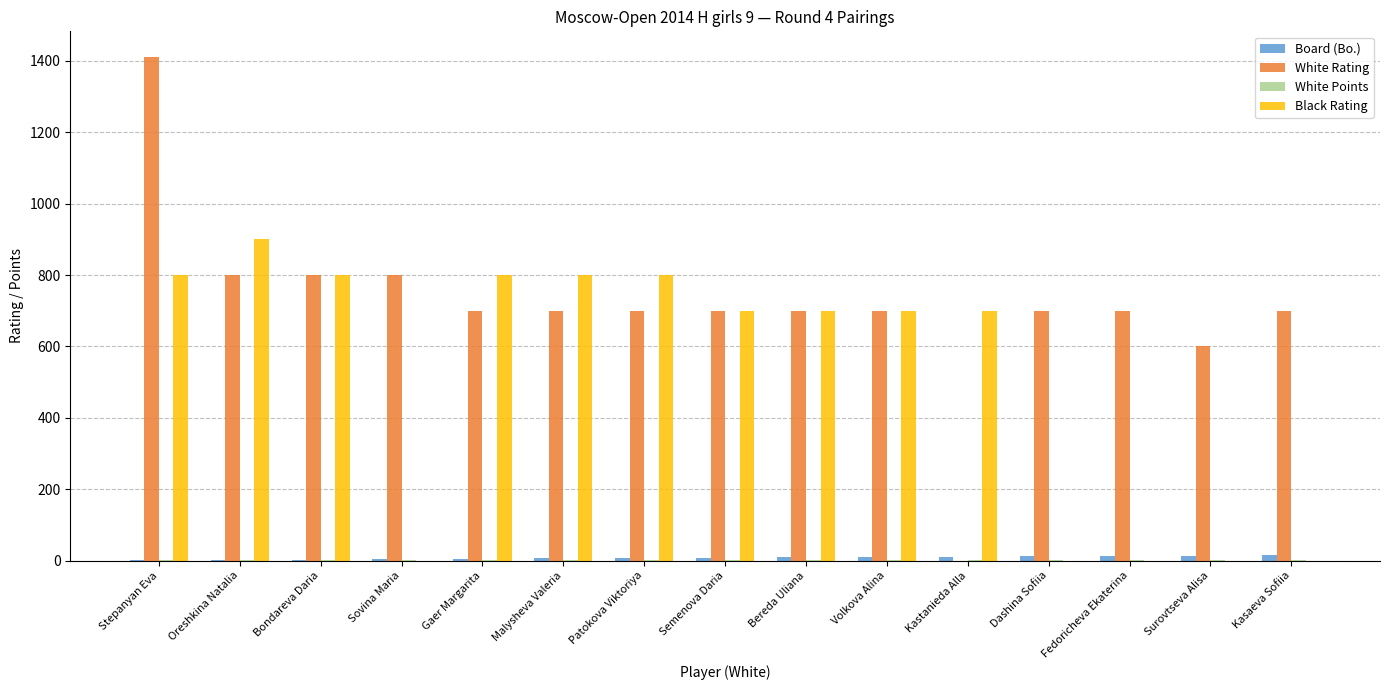

Between Malysheva Valeria and Kasaeva Sofiia, which series saw the biggest shift?

Black Rating